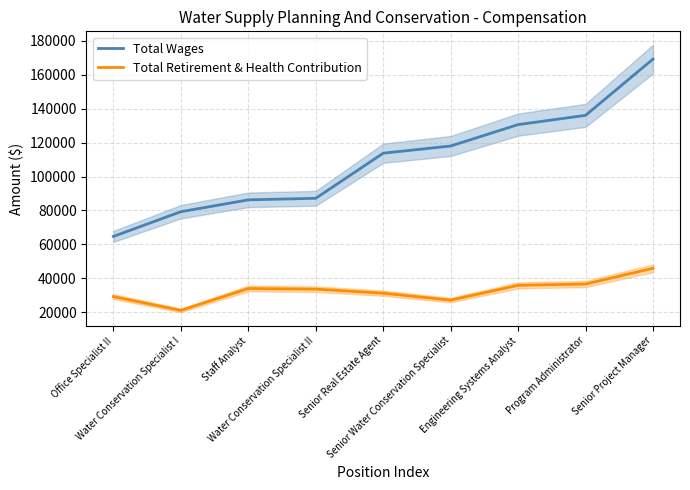

True or false: Total Wages has a value of 49321 at Water Conservation Specialist II.

False